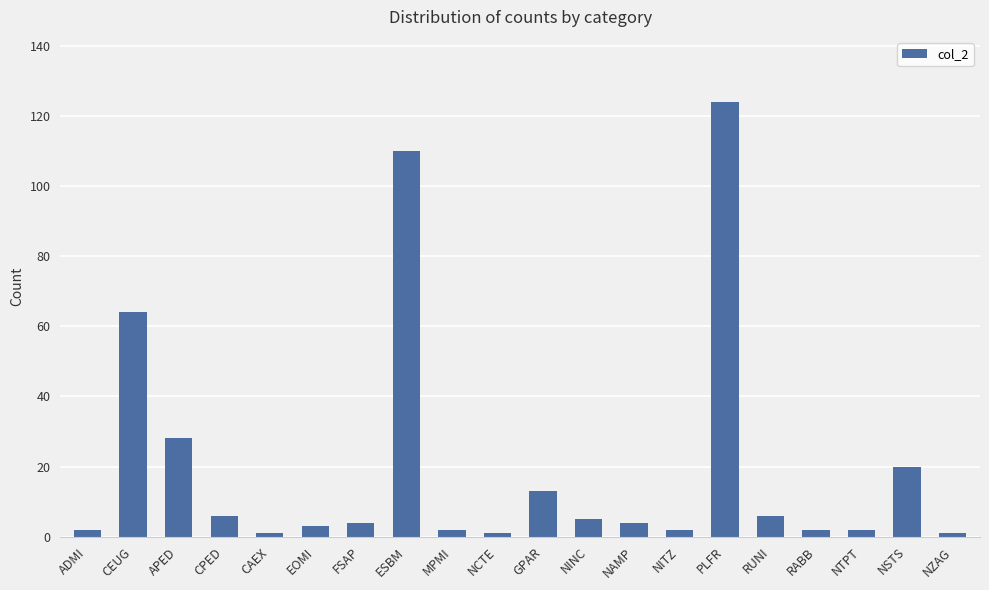

What is the sum of all values?

400